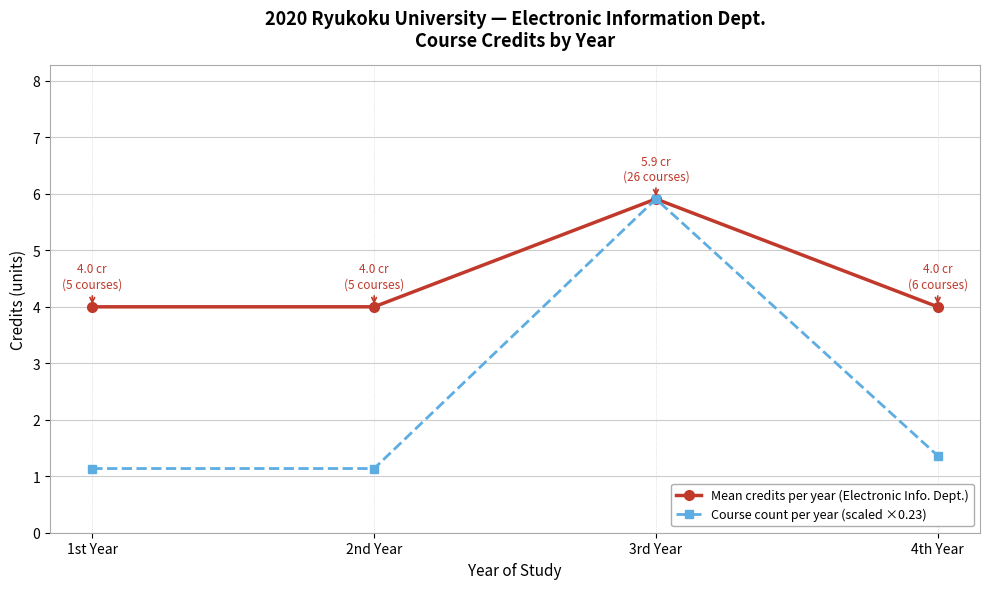

What position from the left is 1st Year?

1